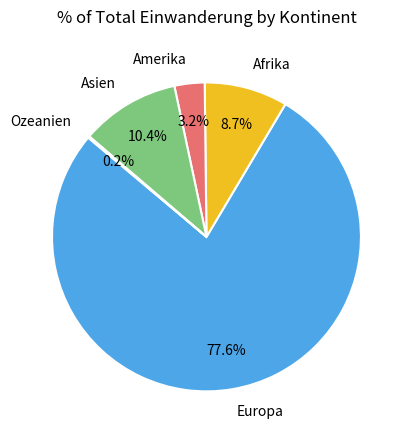

Does Europa account for over 50% of the chart?

Yes